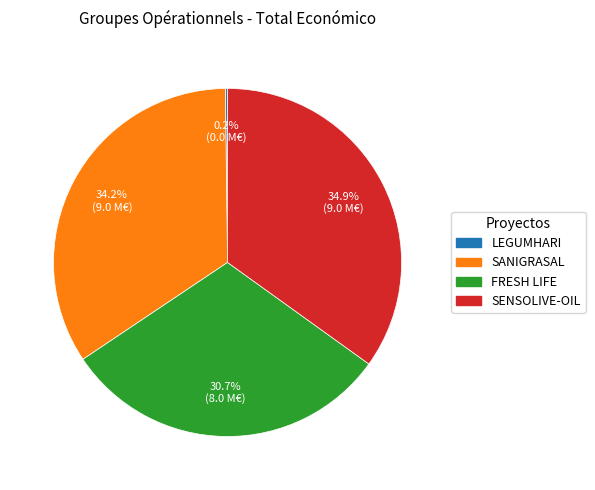

Is it true that SENSOLIVE-OIL is 48% of the pie?

False